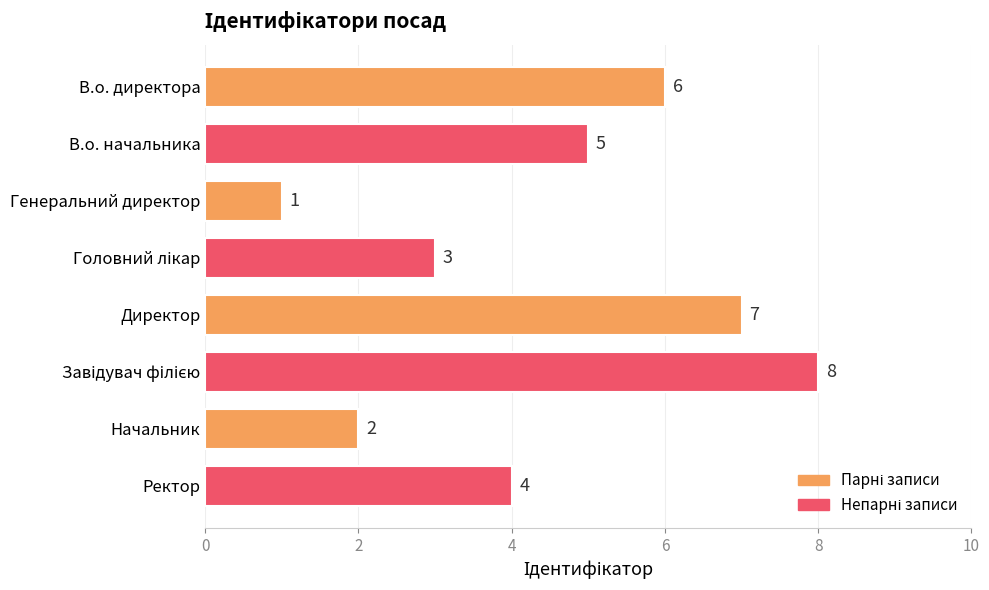

Reading top to bottom, transcribe all the data shown in this chart.

6	5	1	3	7	8	2	4